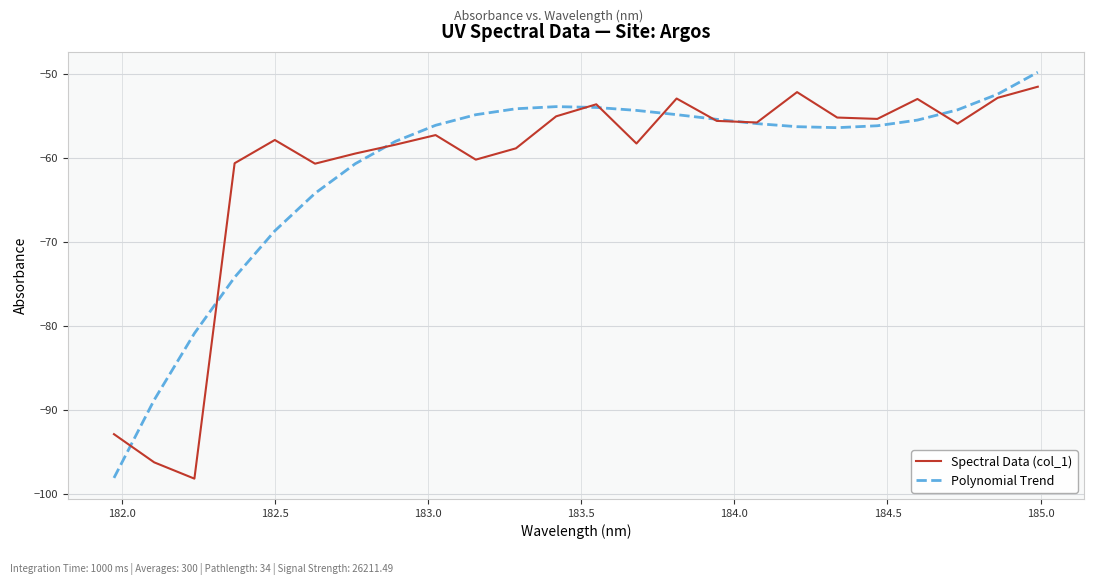

What is the maximum value shown in the chart?

-49.8